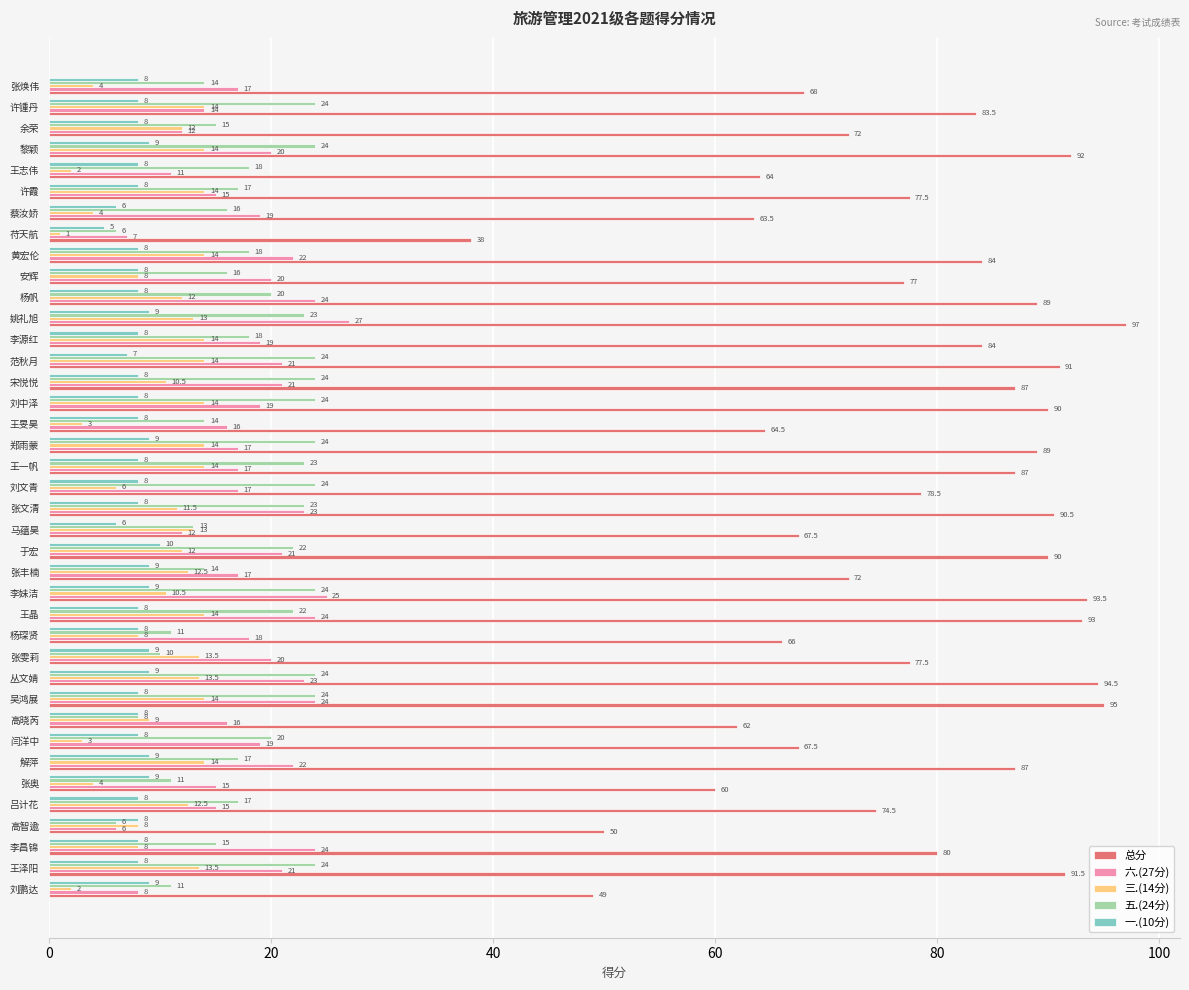

What is the difference between the maximum and minimum values in the 总分 series?

59.0